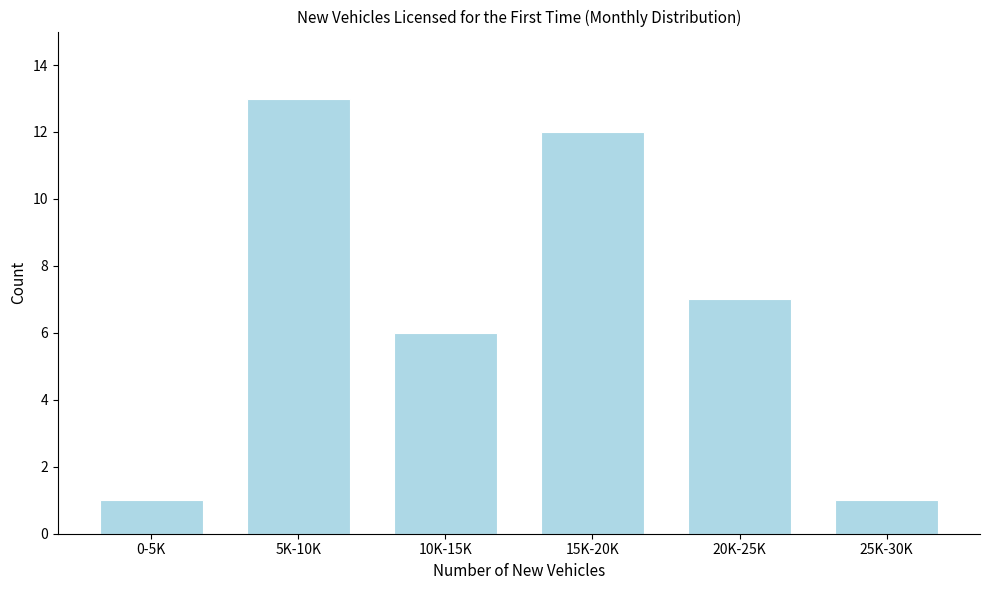

Reading left to right, extract all data points from this chart.

0-5K=1	5K-10K=13	10K-15K=6	15K-20K=12	20K-25K=7	25K-30K=1